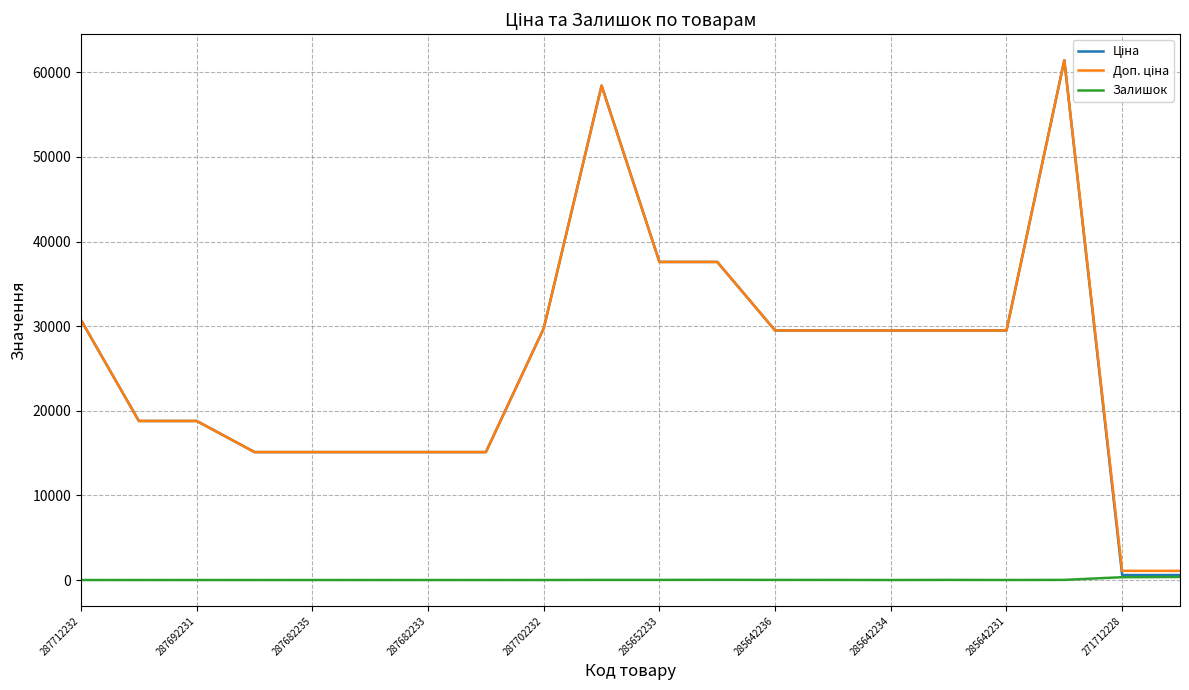

What is the greatest value displayed?

61434.3